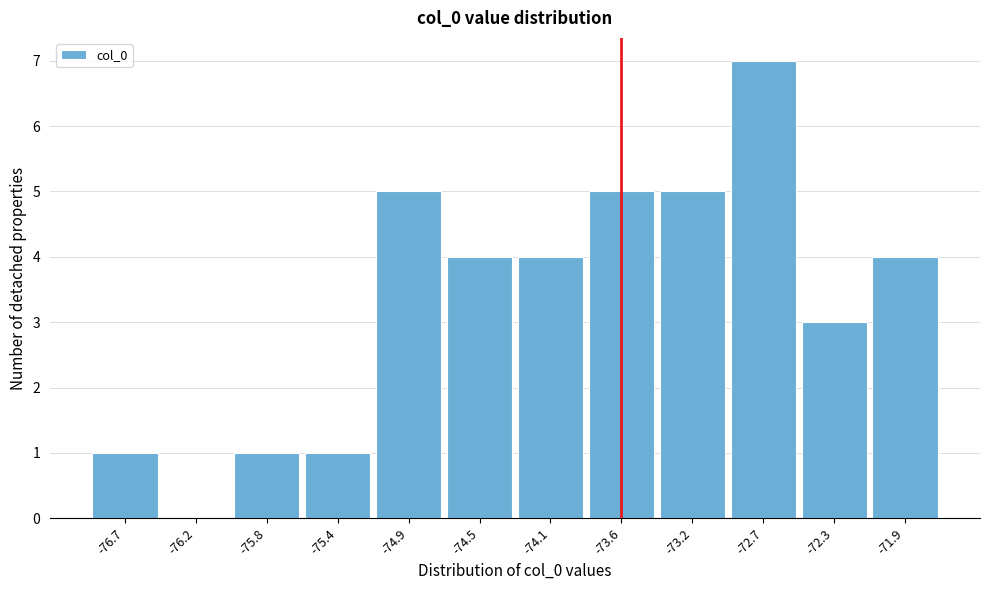

Which range on the x-axis has the tallest bar?

-72.95 to -72.55